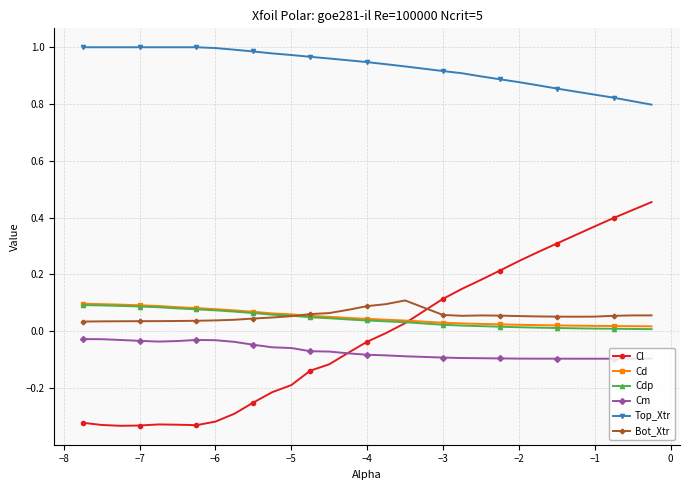

True or false: Cl has more than 0 interior local peaks.

True